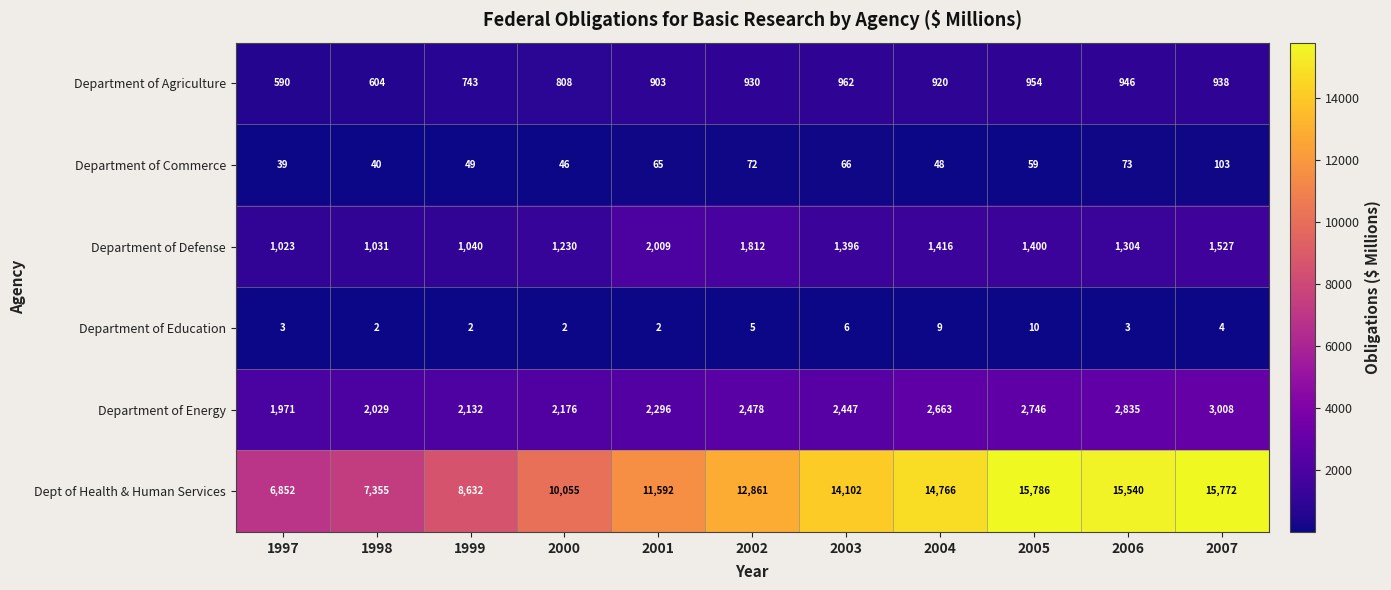

What is the maximum value shown in the chart?

15786